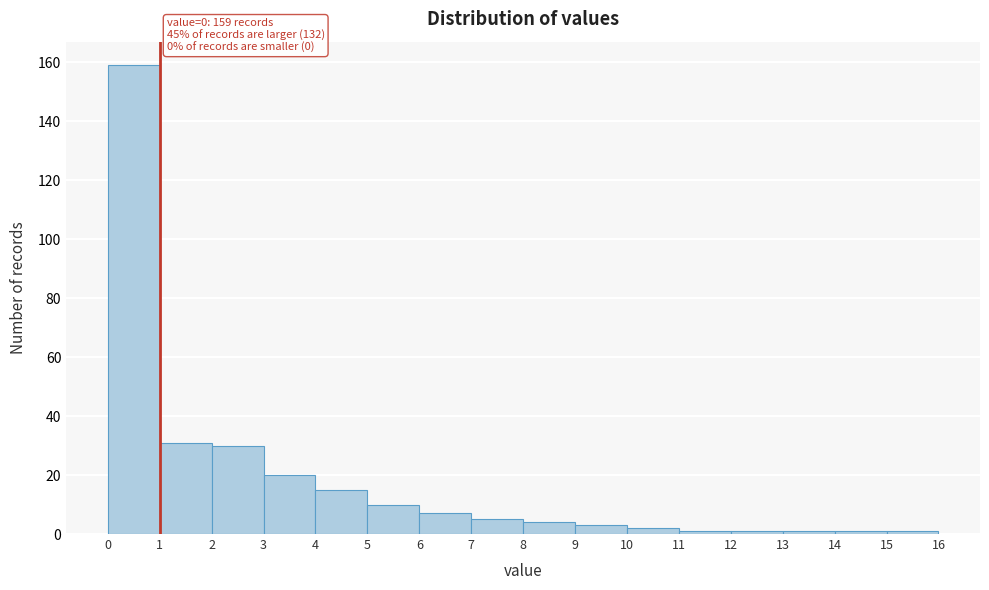

Which range on the x-axis has the tallest bar?

0 to 1